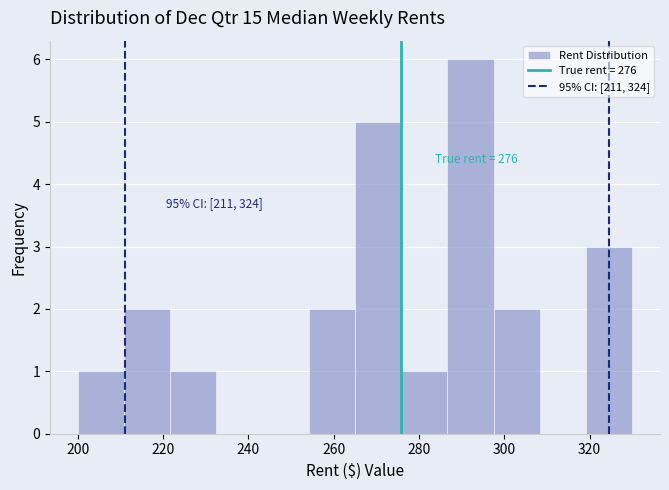

Which range on the x-axis has the tallest bar?

286 to 298